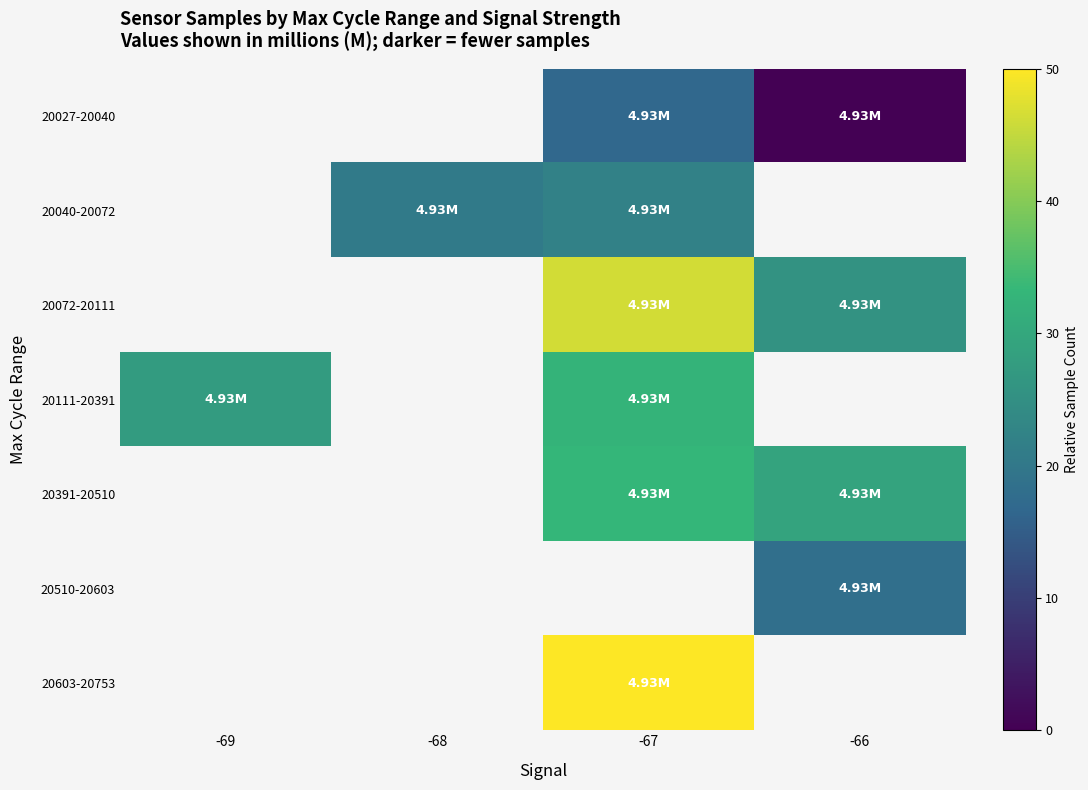

What is the difference between the maximum and minimum values in the 20111-20391 series?

5.0